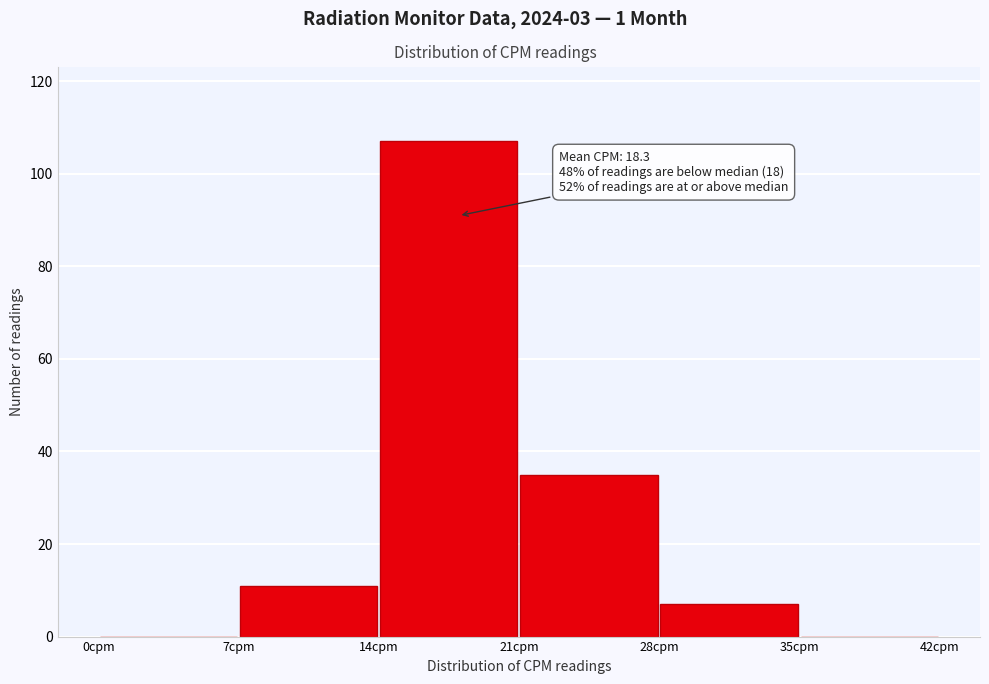

Over which range of the x-axis is the bar tallest?

14 to 21